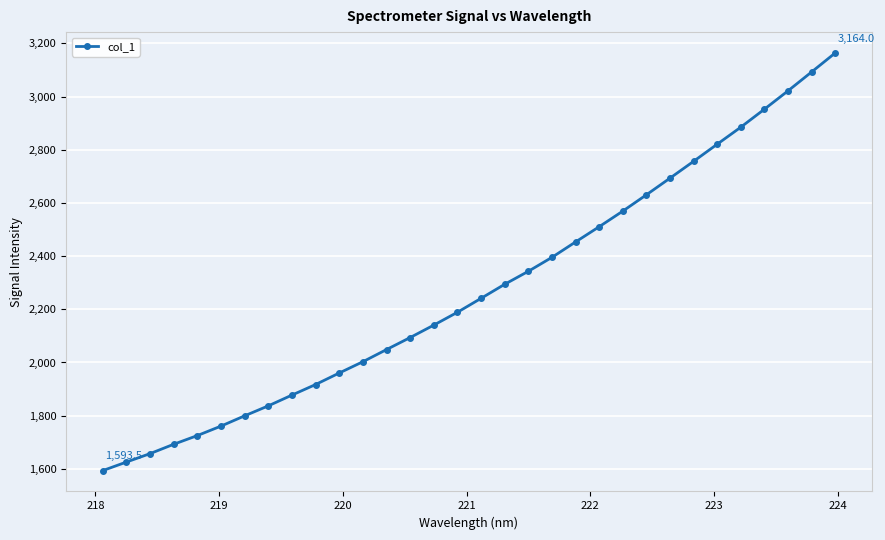

What is the difference between the maximum and minimum values?

1570.4